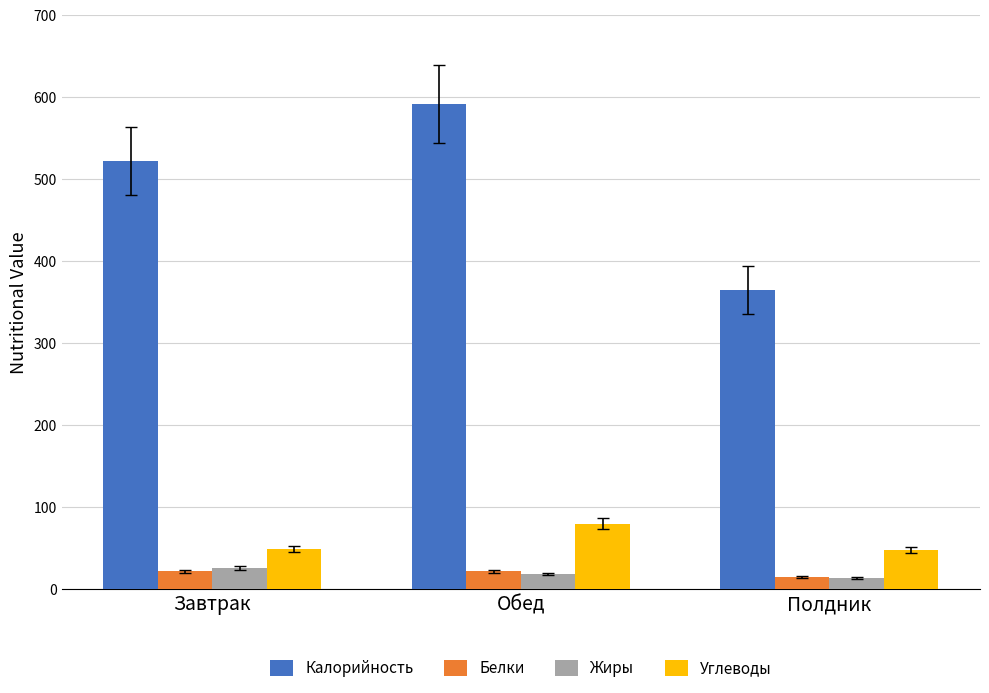

What is the difference between the Углеводы values at Обед and Завтрак?

30.8